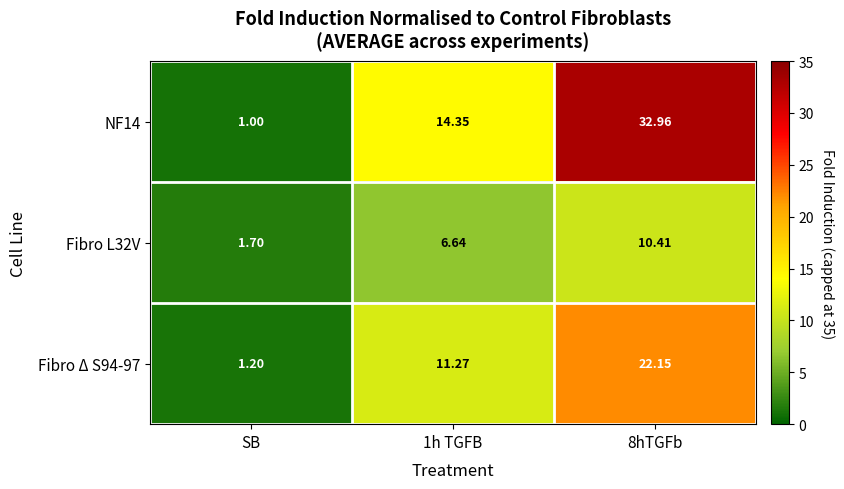

Which series has the largest range (max minus min)?

NF14